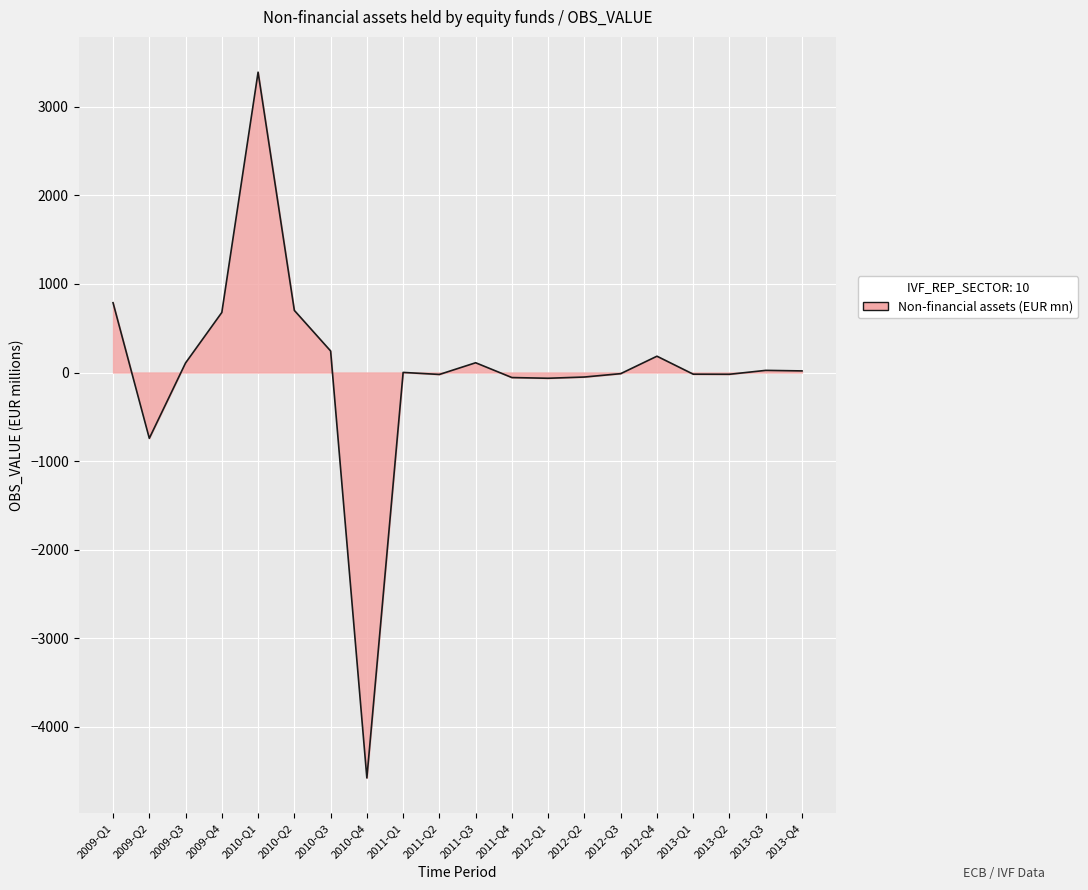

At which category does the chart reach its peak across all series?

2010-Q1